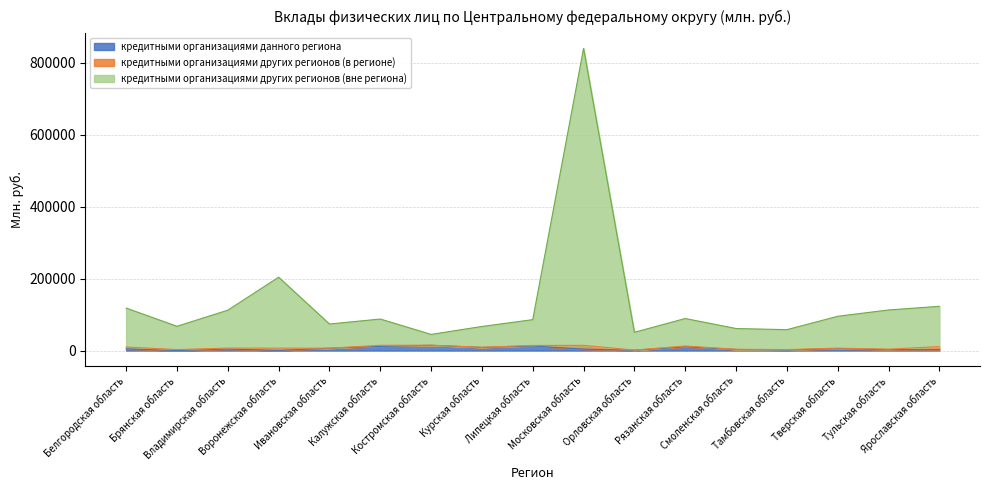

What are all the series names shown in the legend?

кредитными организациями данного региона, кредитными организациями других регионов (в регионе), кредитными организациями других регионов (вне региона)